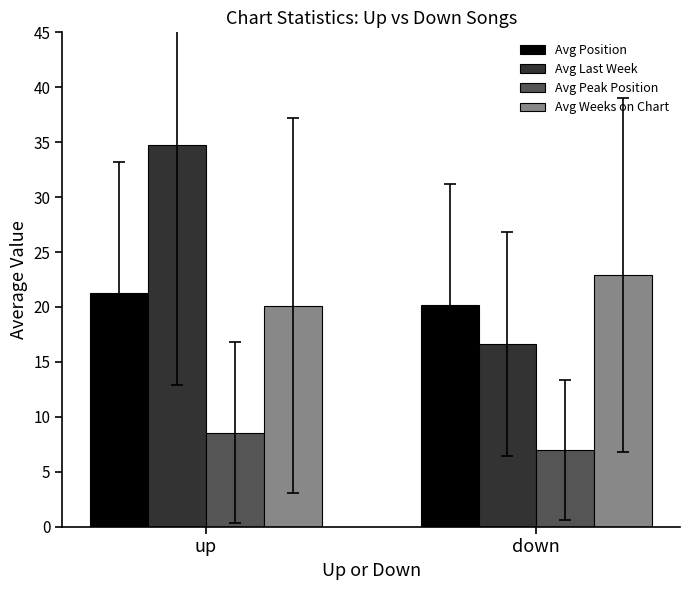

How many values in the Avg Position series exceed 21?

1